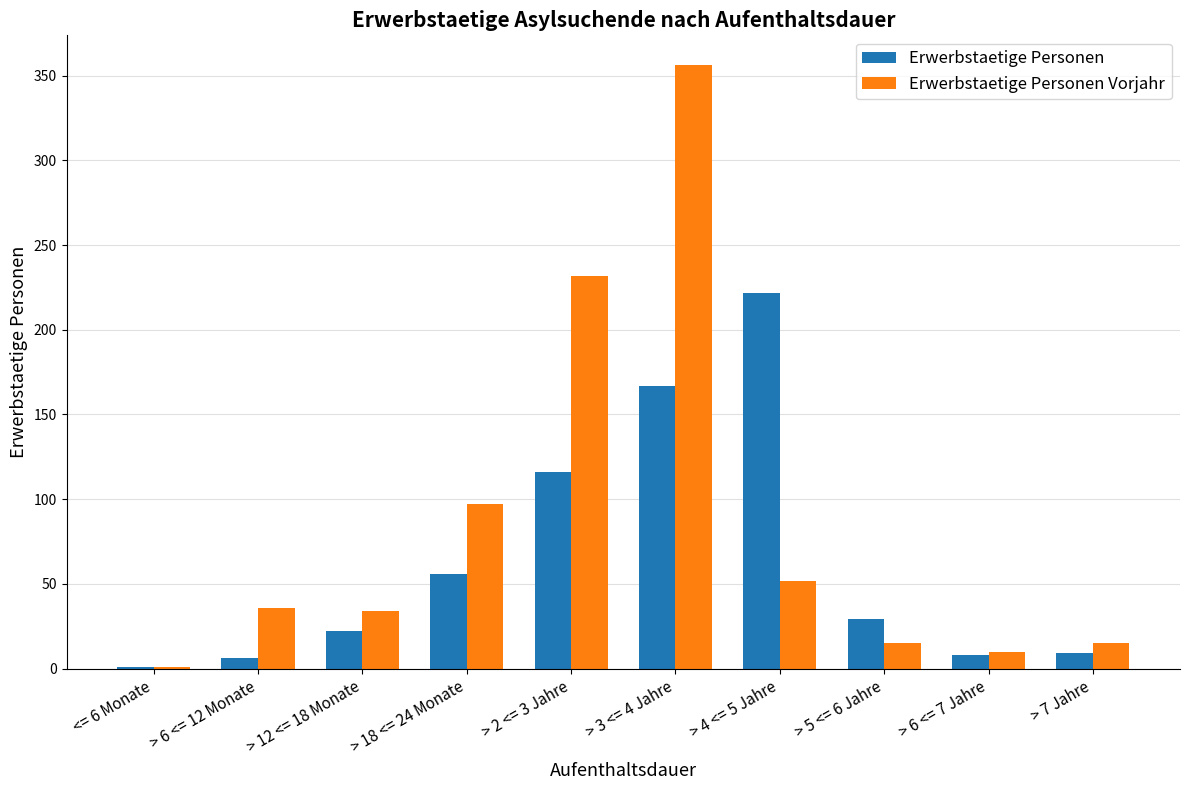

Is the value of Erwerbstaetige Personen Vorjahr at > 4 <= 5 Jahre greater than the value of Erwerbstaetige Personen at > 4 <= 5 Jahre?

No